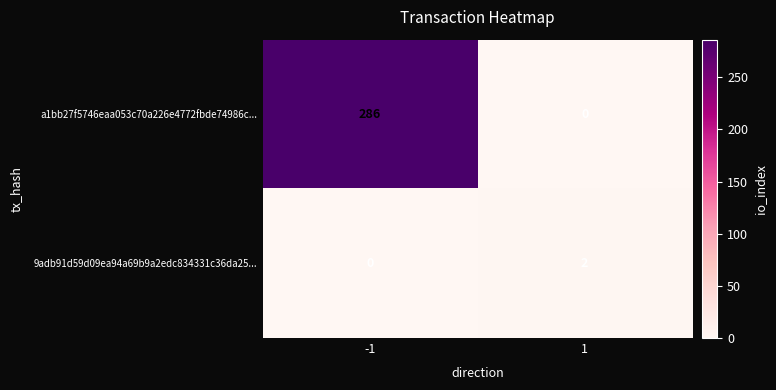

Rank the series at 1 from highest to lowest value.

9adb91d59d09ea94a69b9a2edc834331c36da25..., a1bb27f5746eaa053c70a226e4772fbde74986c...